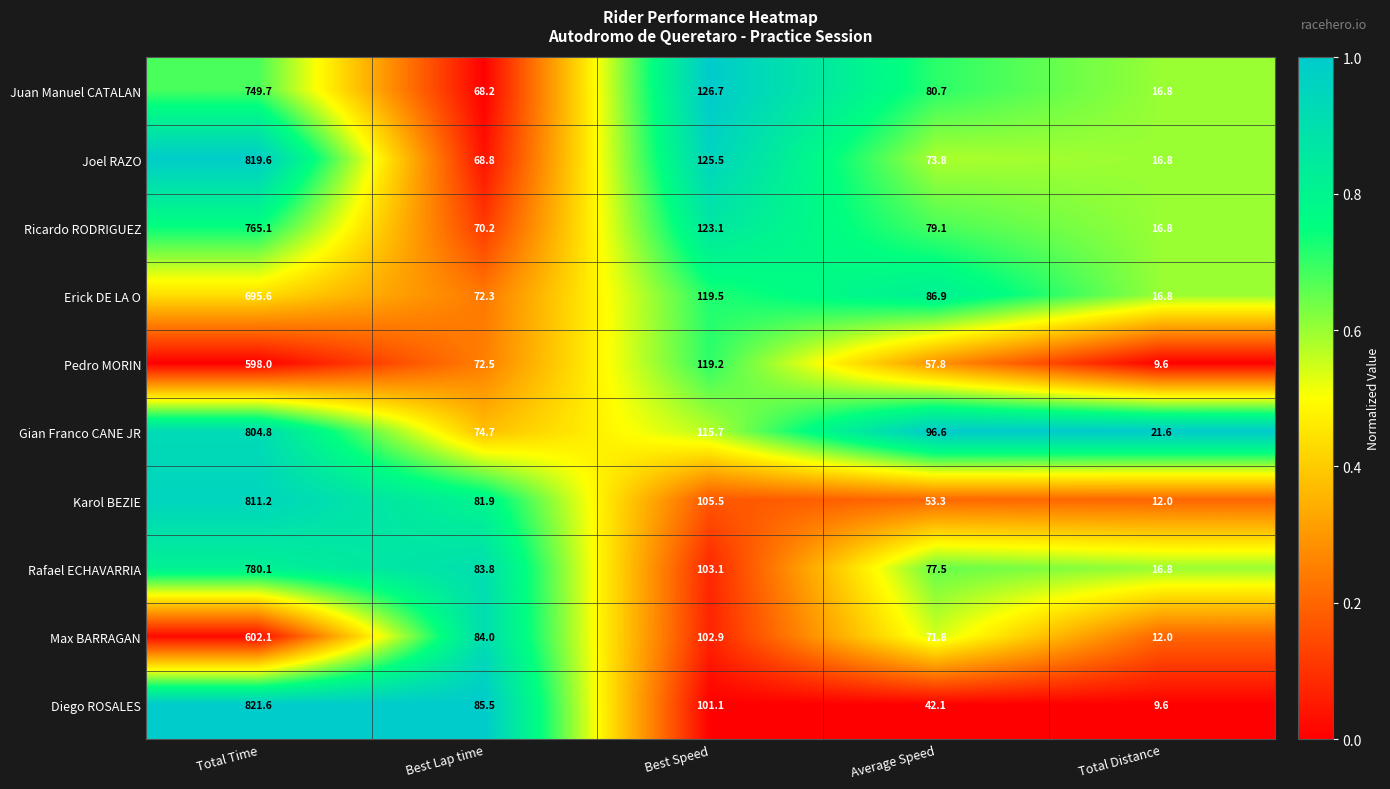

List the labels in order of Karol BEZIE value, largest first.

Total Time, Best Speed, Best Lap time, Average Speed, Total Distance